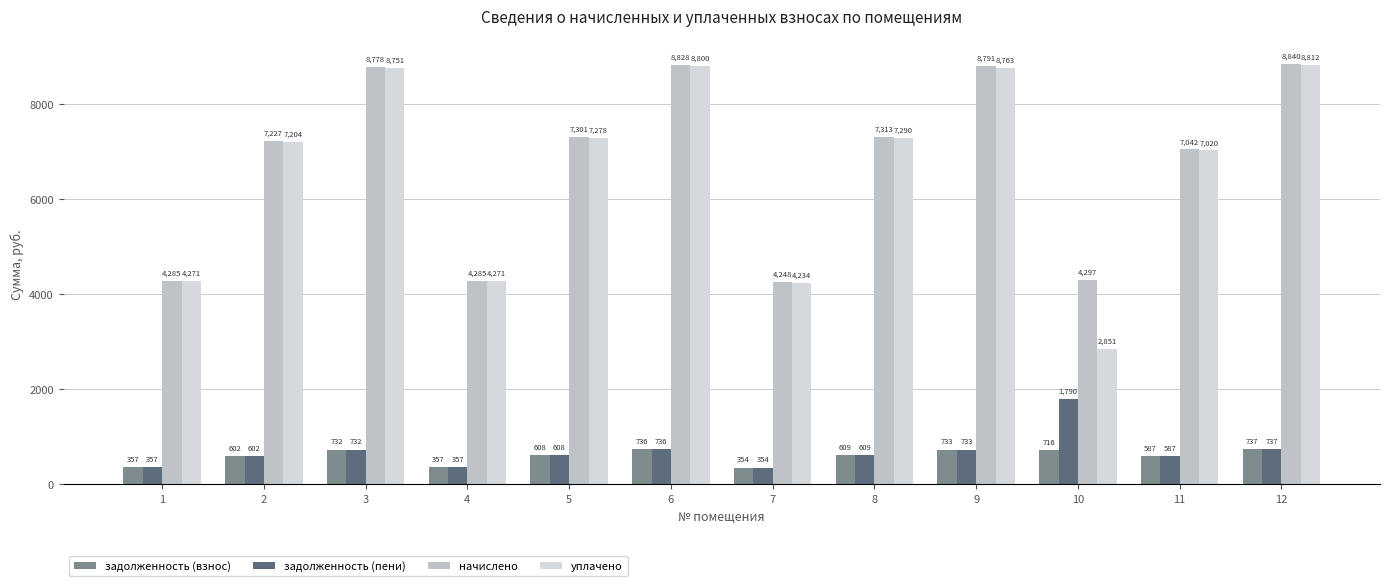

Is it true that начислено equals 3599.0 at 12?

False